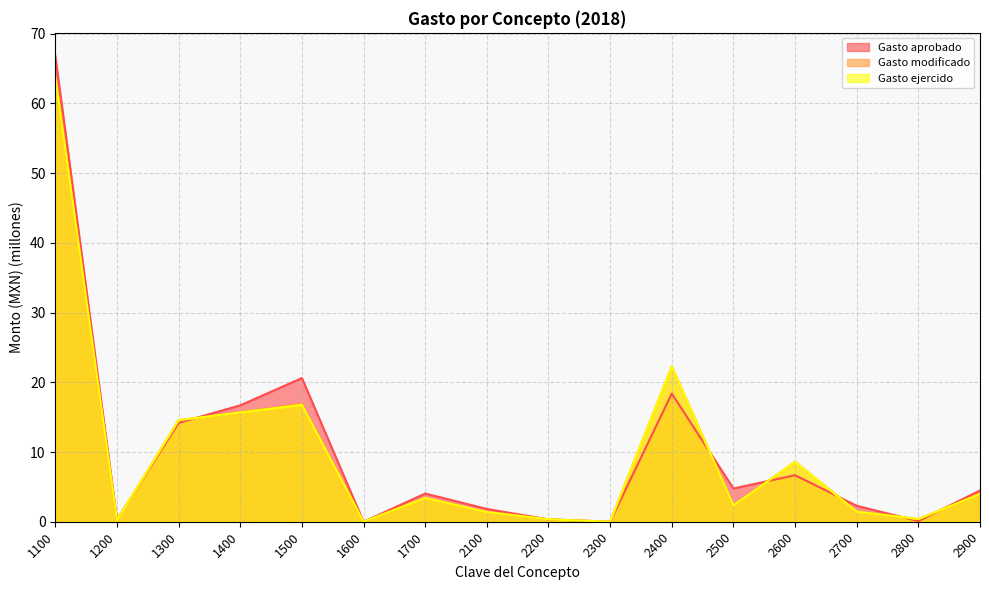

At 2200, list the series in order from smallest to largest.

Gasto aprobado, Gasto modificado, Gasto ejercido